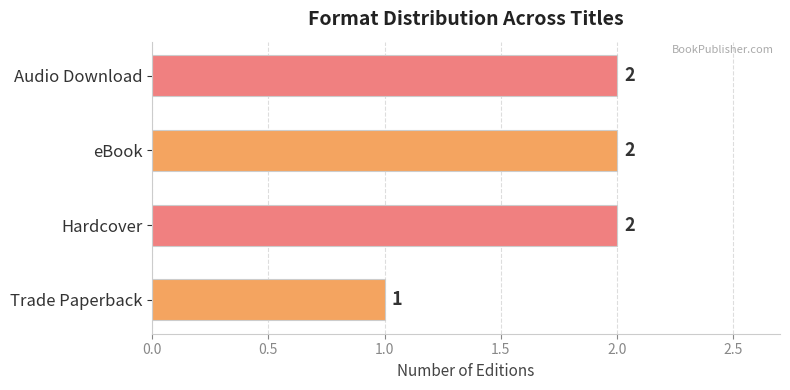

What is the average value?

2